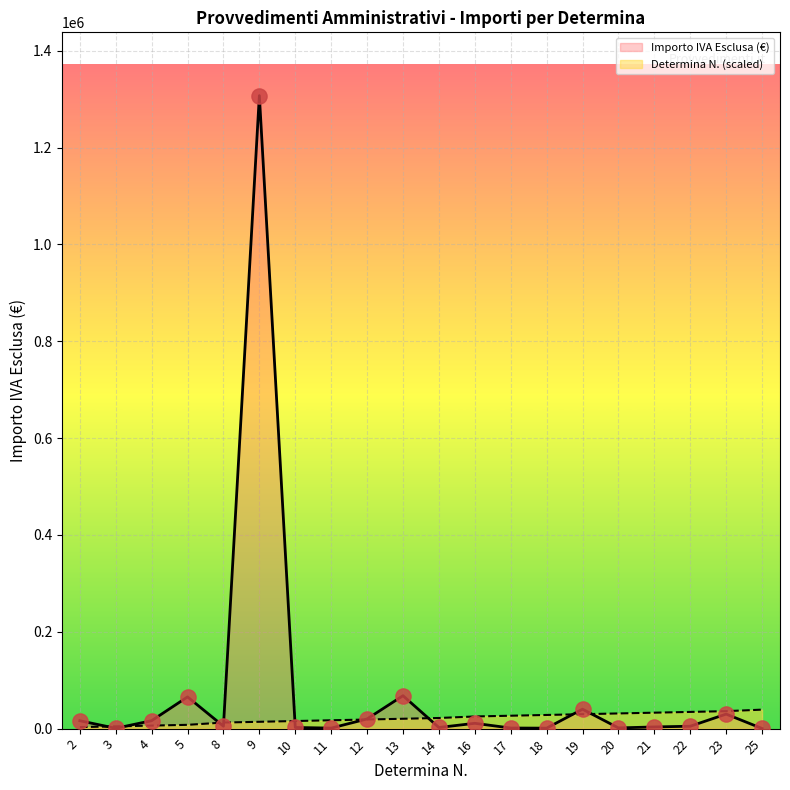

What is the total value across all series at 19?

69936.1